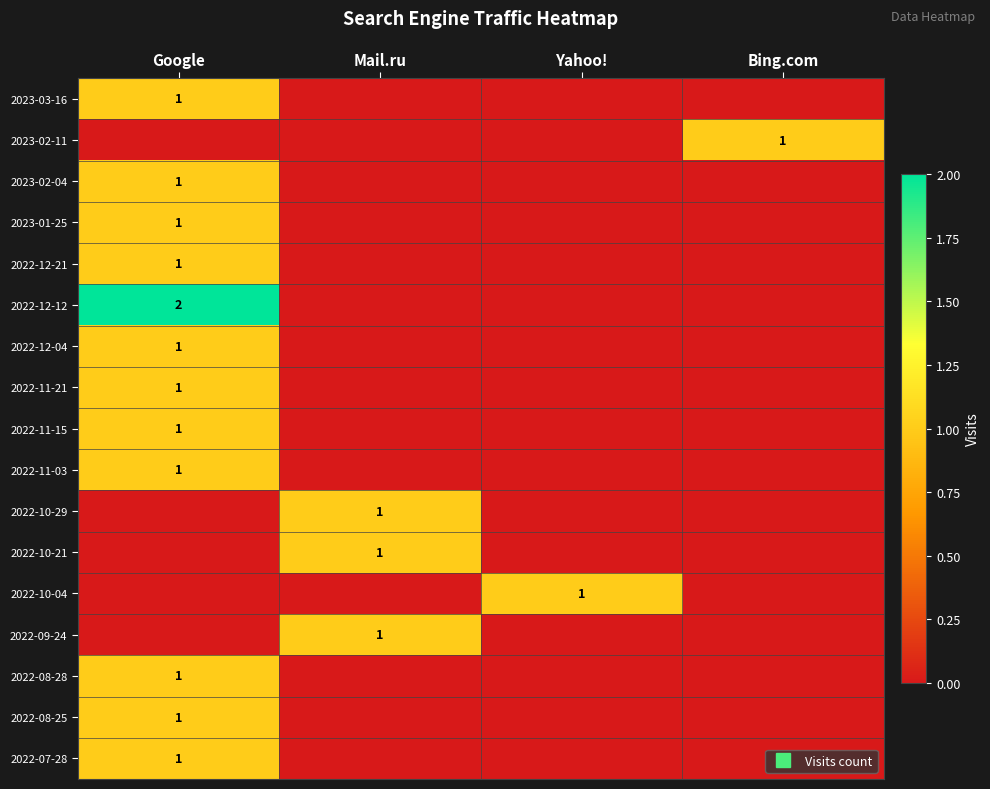

What is the greatest value displayed?

2